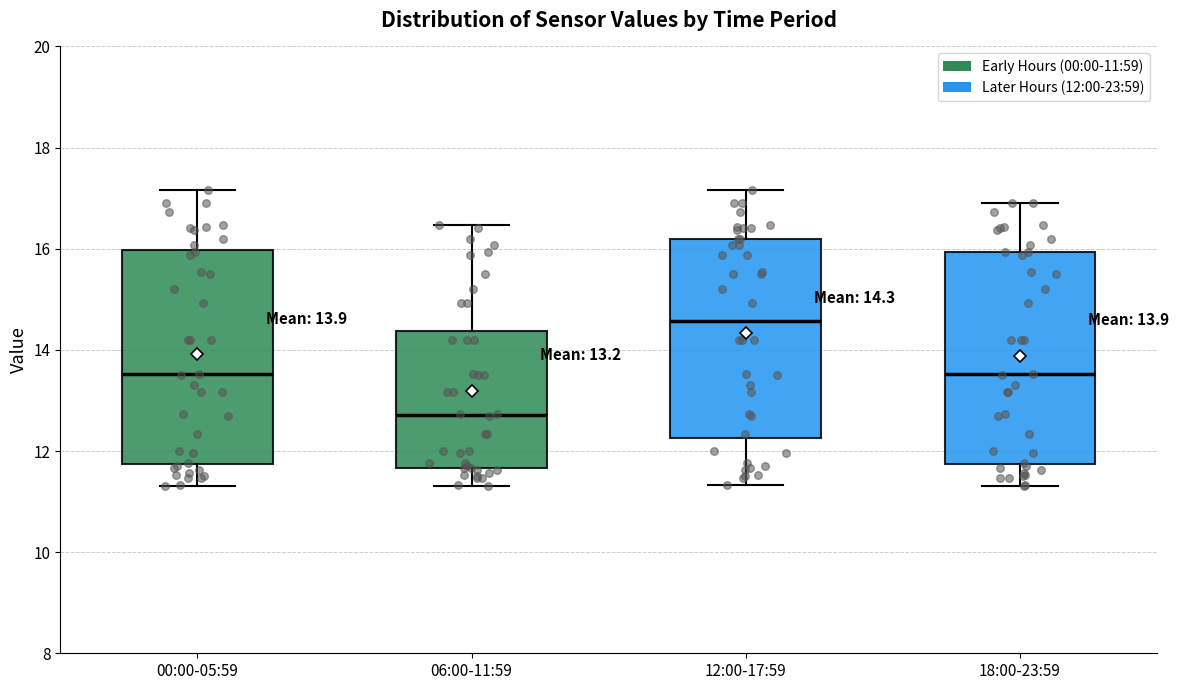

Which box has the highest median line?

12:00-17:59